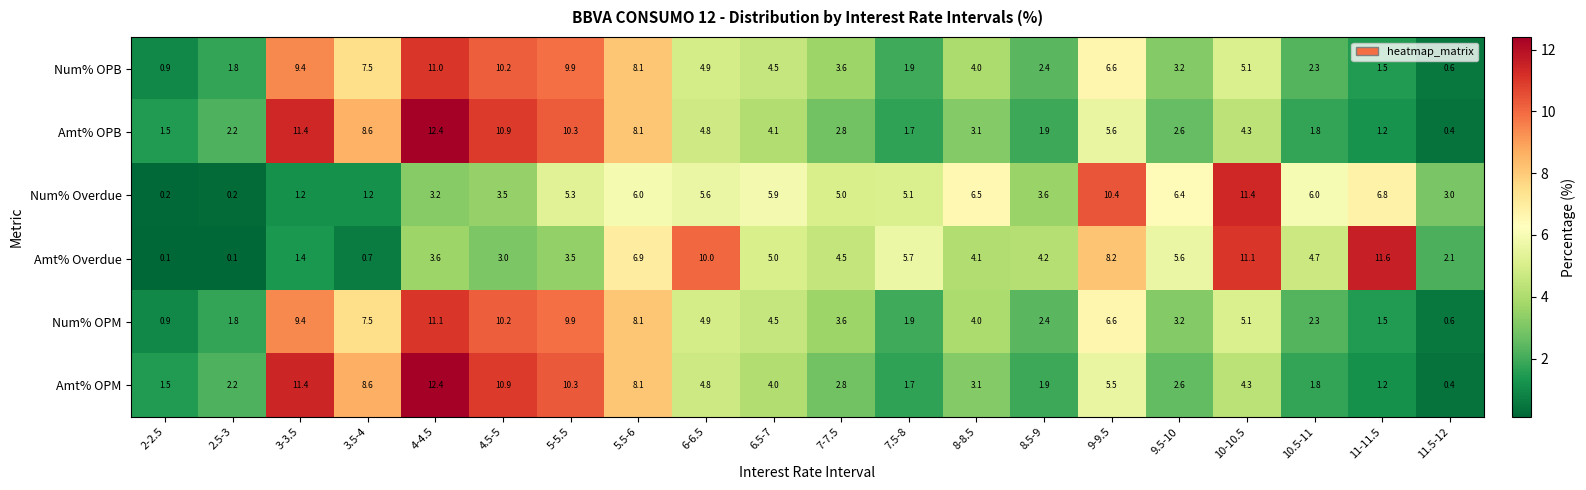

Which series changed the most between 8-8.5 and 9-9.5?

Amt% Overdue